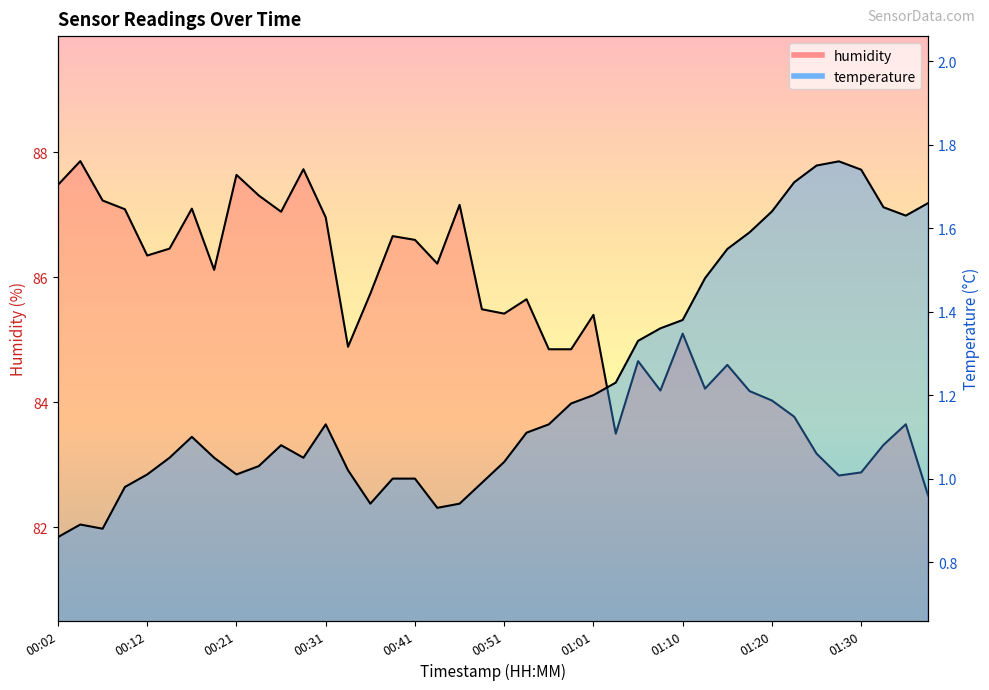

Rank the series at 00:24 from lowest to highest value.

temperature, humidity